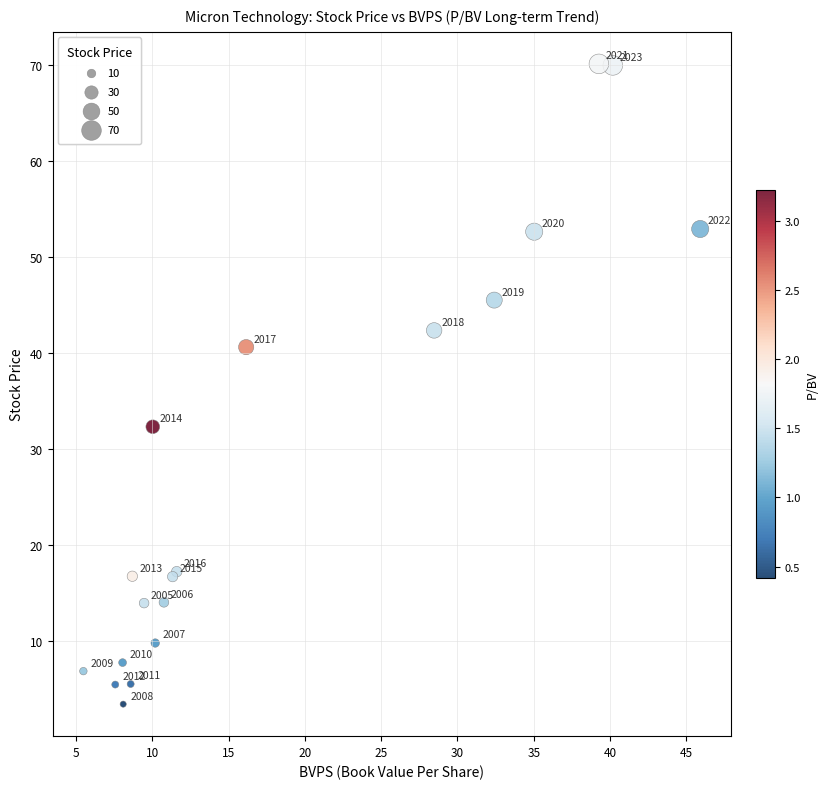

What Y value in the scatter plot is closest to 36?

32.3